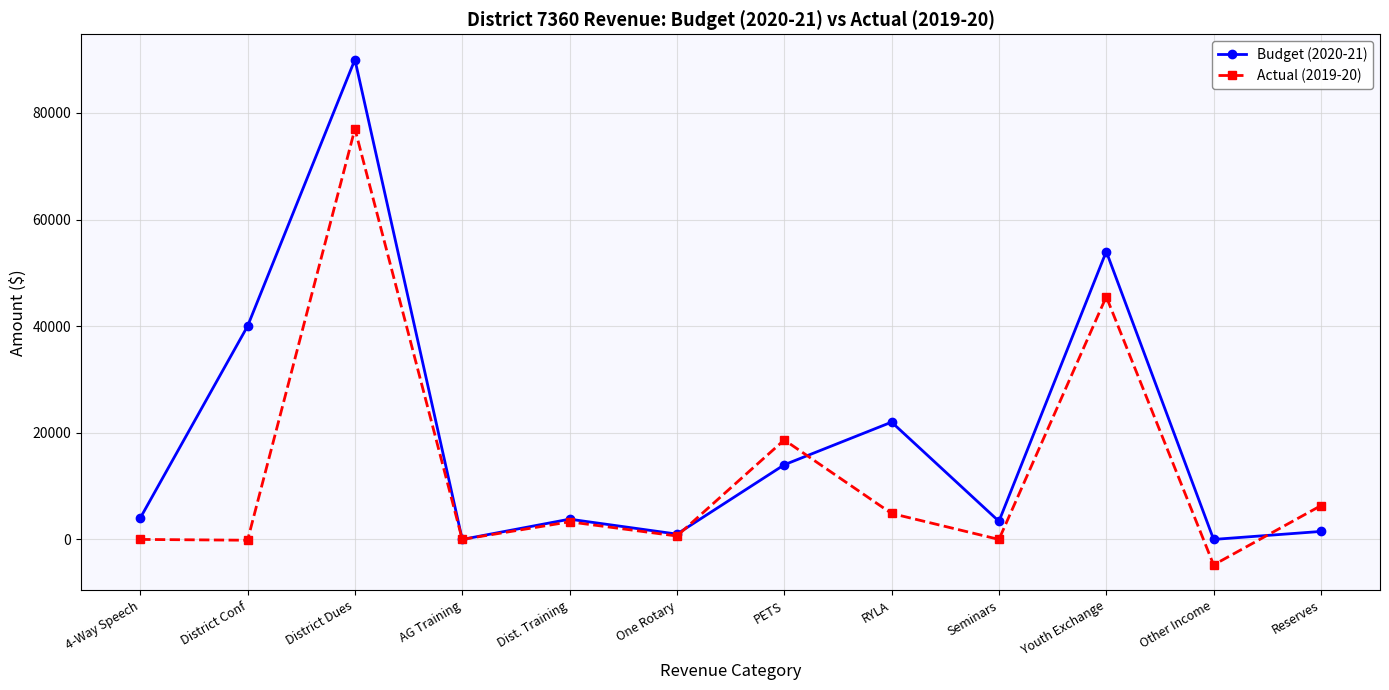

What is the difference between the Budget (2020-21) values at 4-Way Speech and Seminars?

600.0